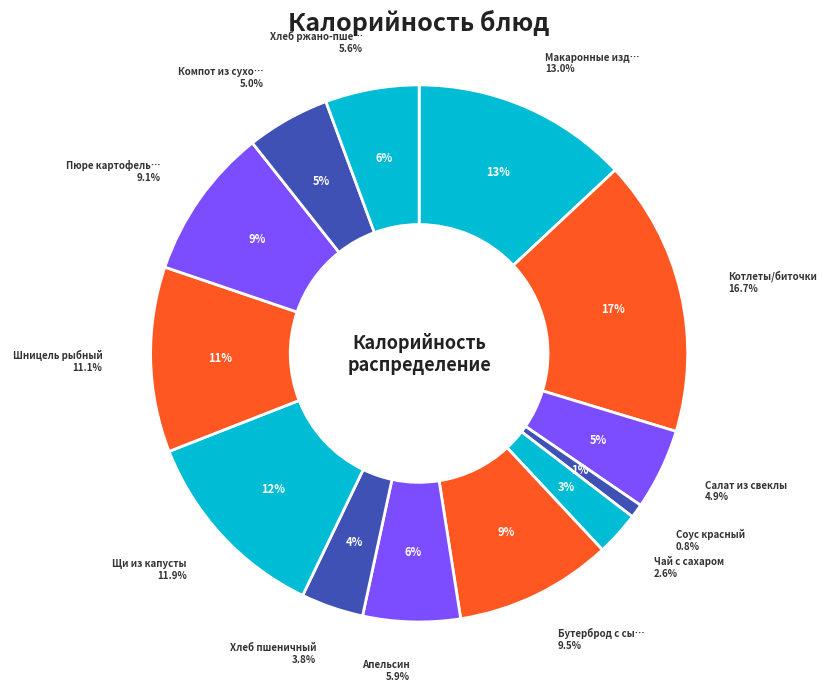

To the nearest percent, what is the difference between the Шницель рыбный and Щи из капусты slice percentages?

1%